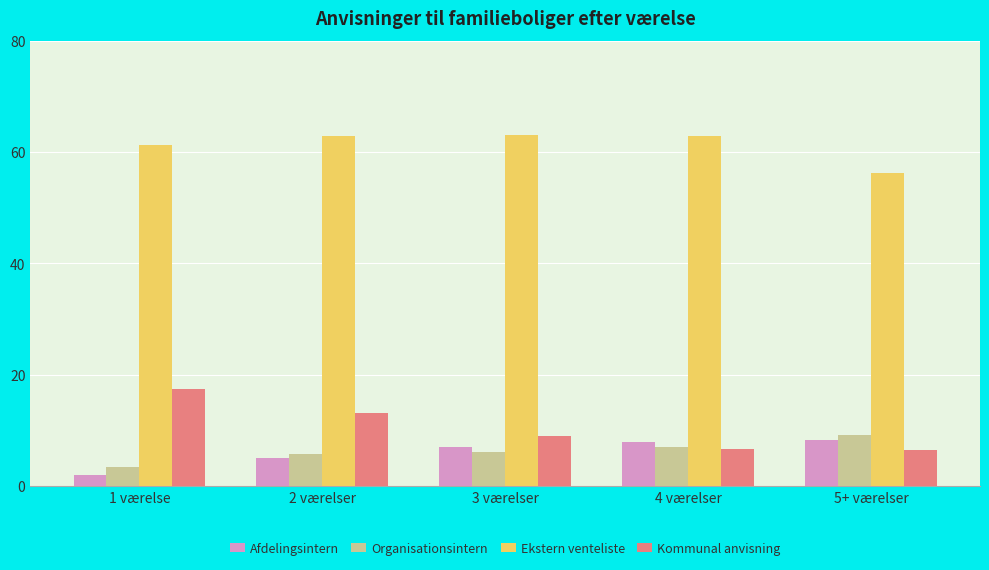

Which series has the largest range (max minus min)?

Kommunal anvisning